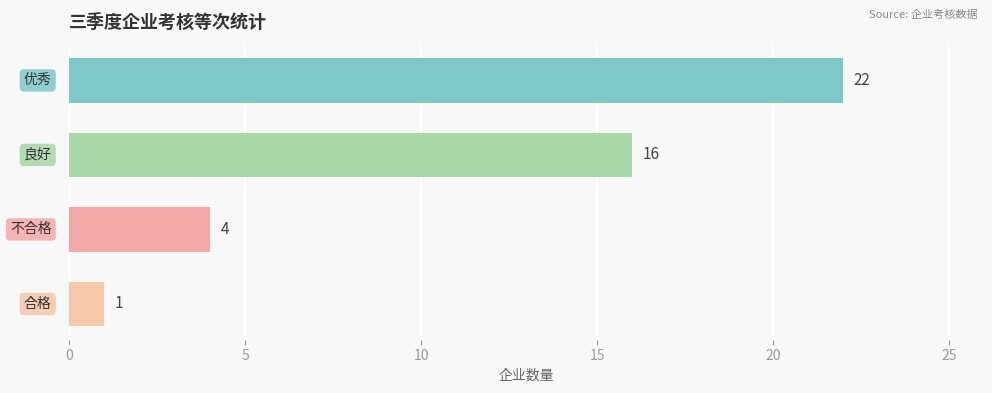

Reading bottom to top, list all the values displayed in this chart.

1	4	16	22